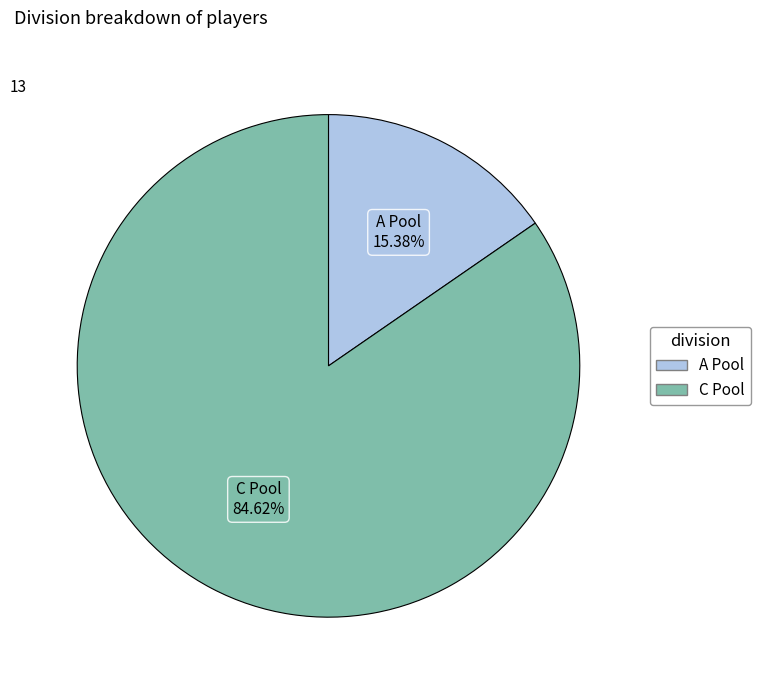

Does any single category account for the majority?

Yes